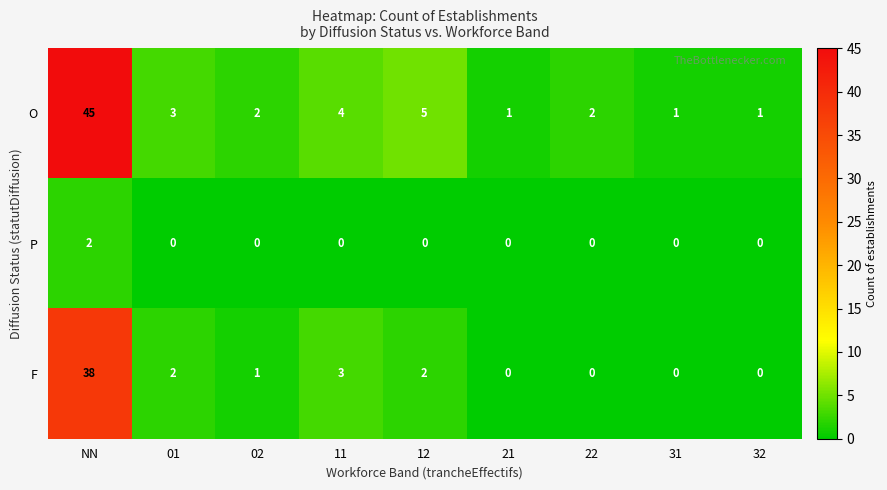

At 02, list the series in order from largest to smallest.

O, F, P